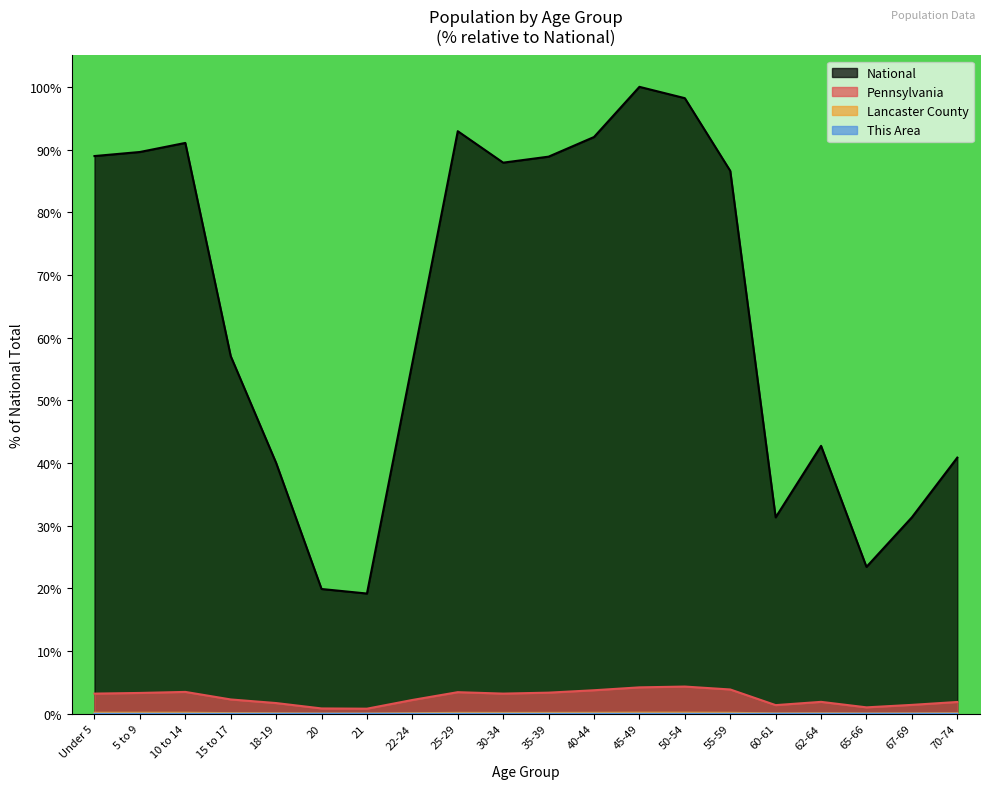

Which series changed the most between 10 to 14 and 35-39?

National